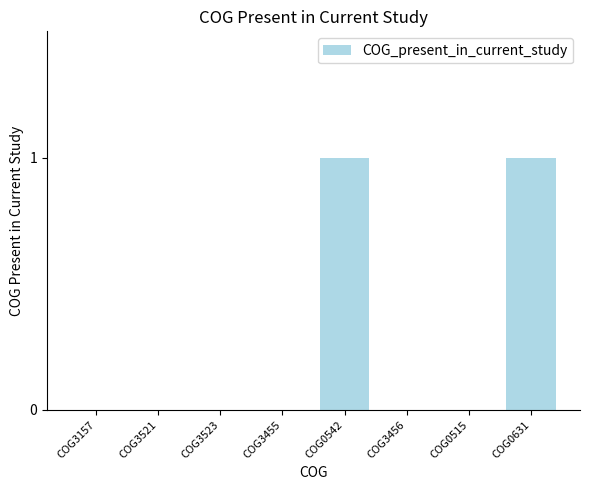

The value at COG3456 is 0. True or false?

True